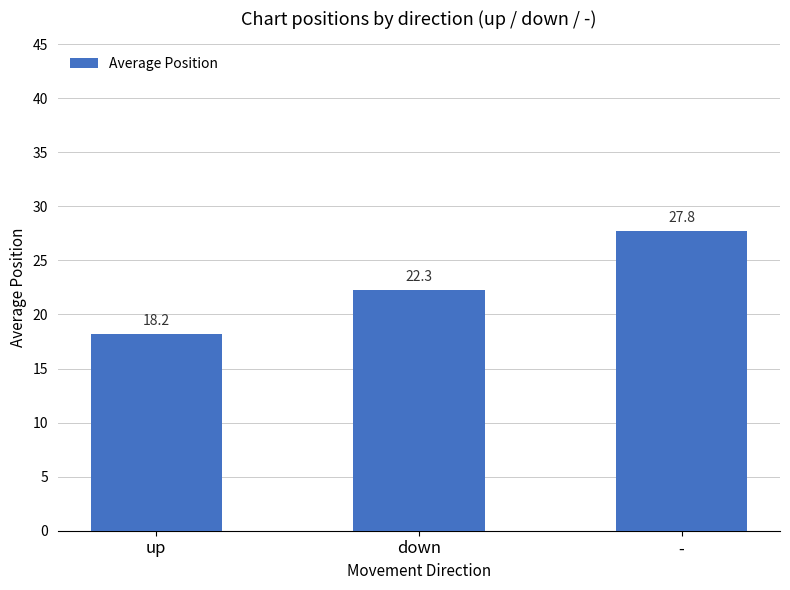

The chart shows a value of 27.8 at -. True or false?

True